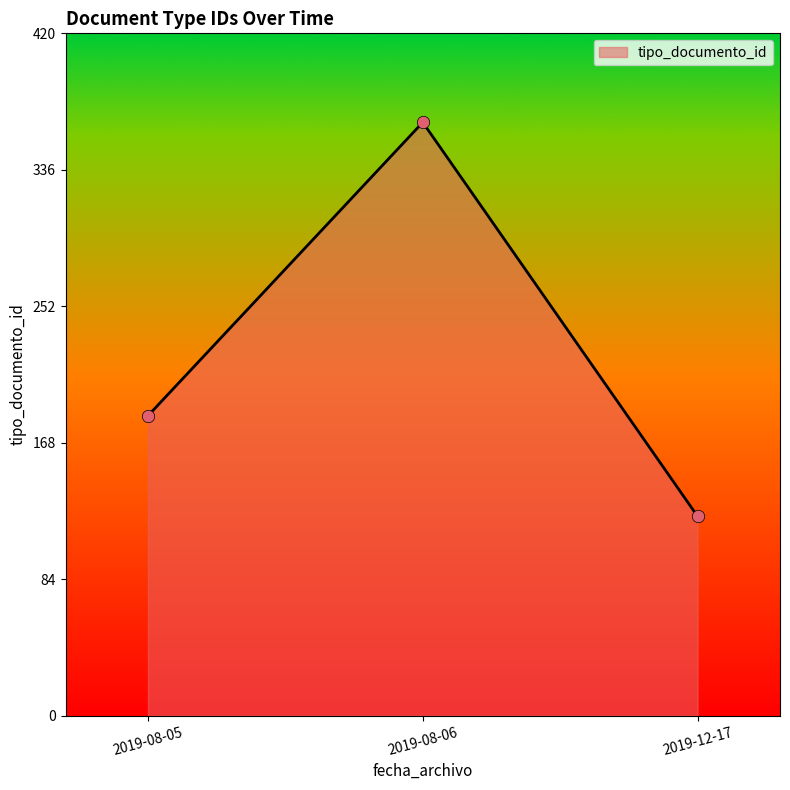

Between 2019-08-05 and 2019-12-17, which is larger?

2019-08-05